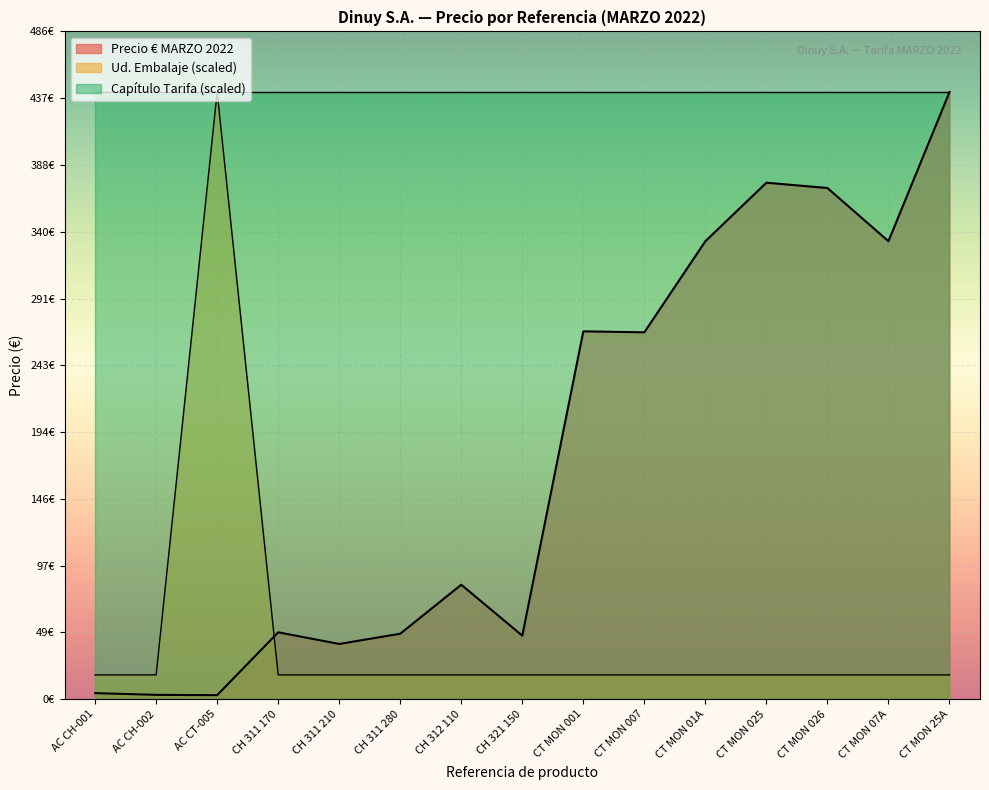

Does the chart display data point markers on the line(s)?

No